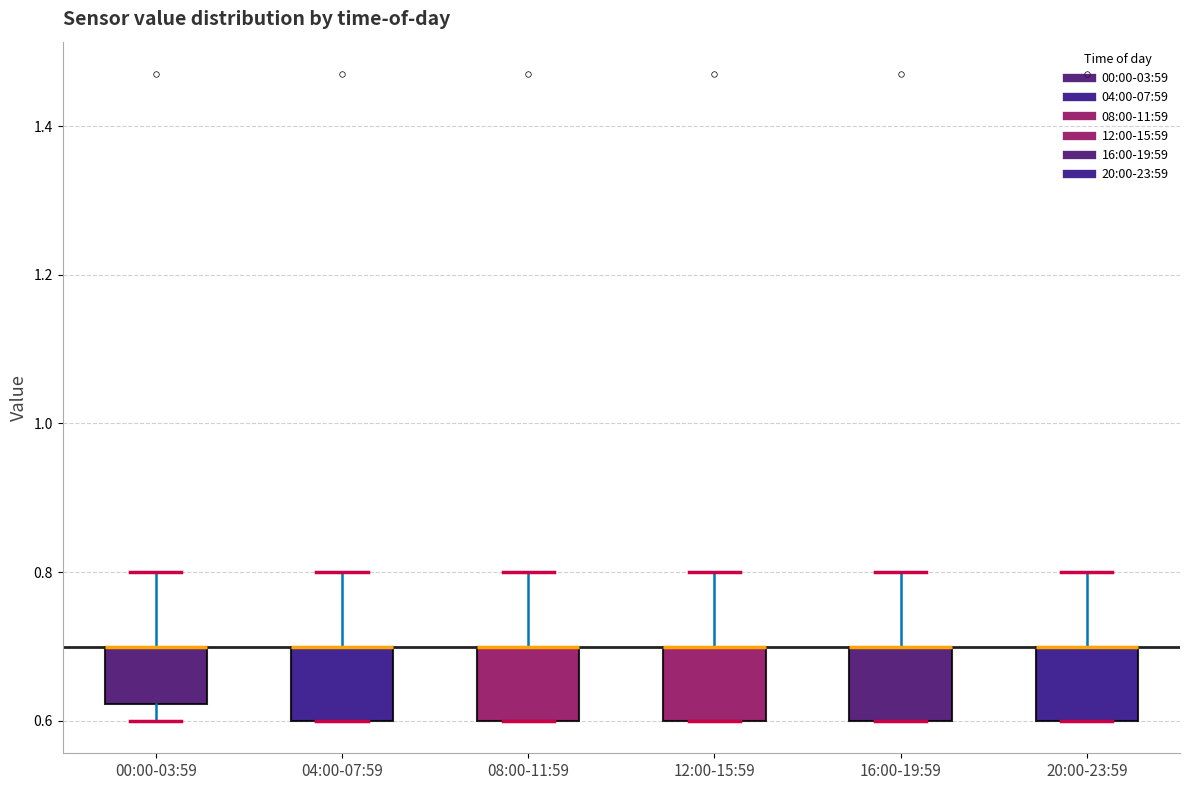

Reading left to right, transcribe this box plot: for each box, give where its median line is, the range the box spans, and where its two whiskers end, as read against the y-axis. The values are not printed on the chart, so give them approximately, as read against the axis.

00:00-03:59: median 0.70 (drawn on the box's upper edge), box 0.62 to 0.70, whiskers 0.60 to 0.80
04:00-07:59: median 0.70 (drawn on the box's upper edge), box 0.60 to 0.70, whiskers 0.60 to 0.80
08:00-11:59: median 0.70 (drawn on the box's upper edge), box 0.60 to 0.70, whiskers 0.60 to 0.80
12:00-15:59: median 0.70 (drawn on the box's upper edge), box 0.60 to 0.70, whiskers 0.60 to 0.80
16:00-19:59: median 0.70 (drawn on the box's upper edge), box 0.60 to 0.70, whiskers 0.60 to 0.80
20:00-23:59: median 0.70 (drawn on the box's upper edge), box 0.60 to 0.70, whiskers 0.60 to 0.80